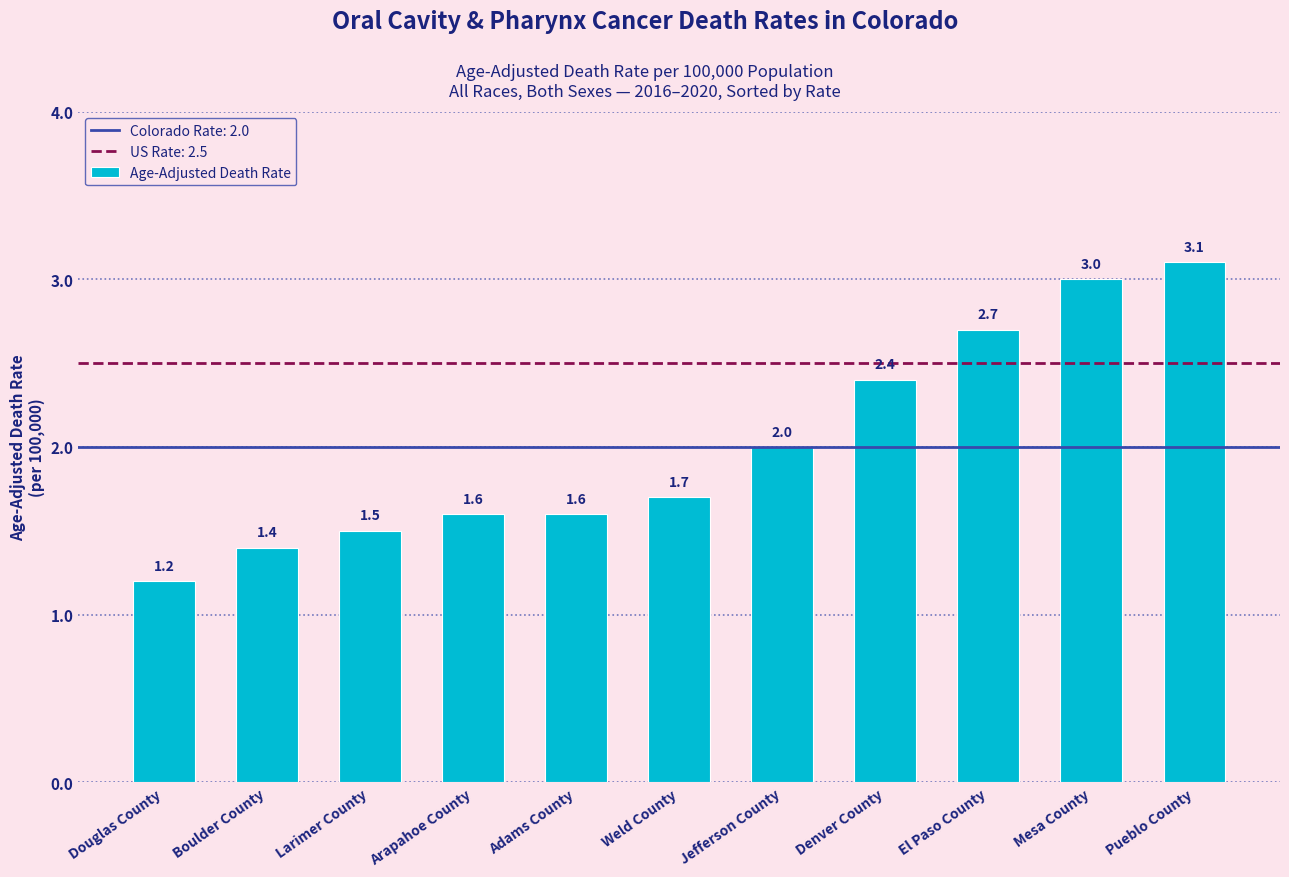

Are the bars grouped side by side (vs. stacked)?

No